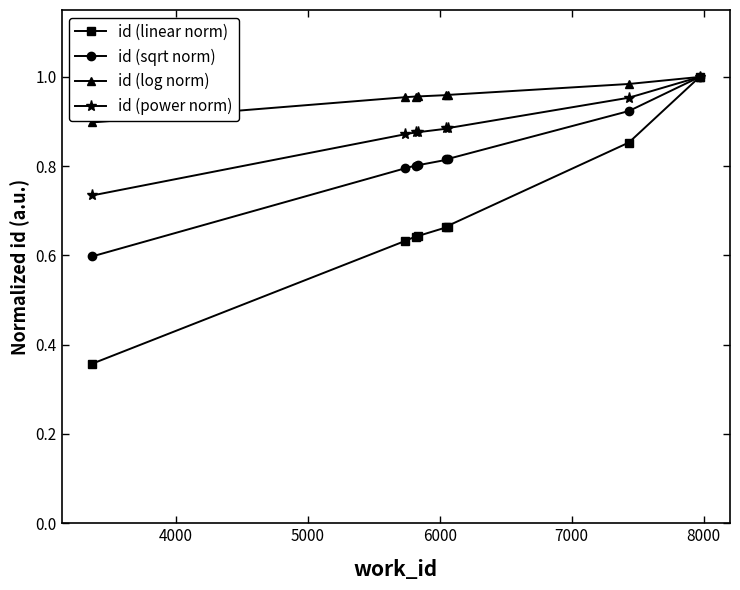

List the series in order of their overall mean, lowest first.

id (linear norm), id (sqrt norm), id (power norm), id (log norm)